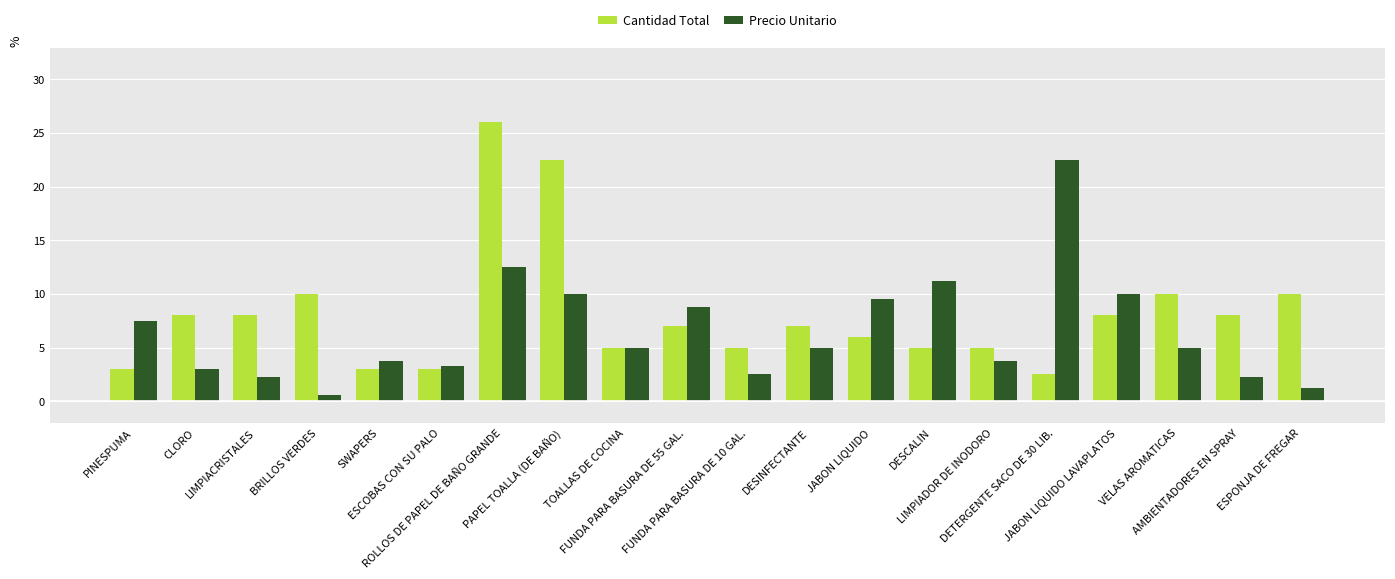

What is the greatest value displayed?

26.0